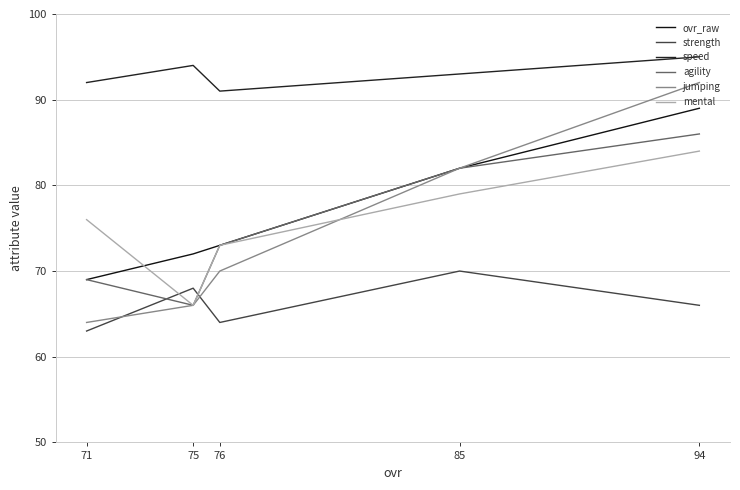

What is the average value of the jumping series?

75